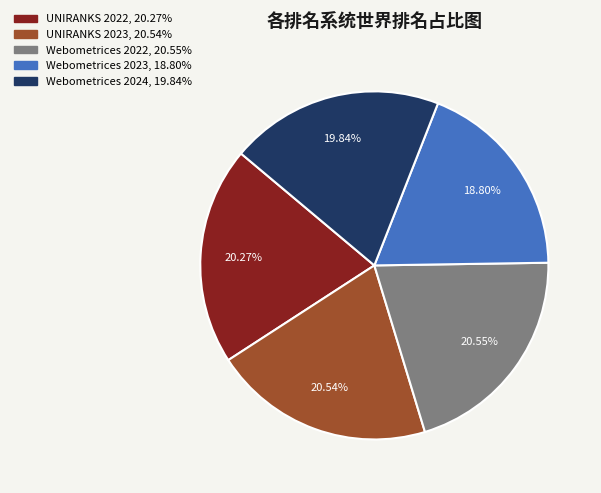

Is there any slice that represents more than half of the pie?

No